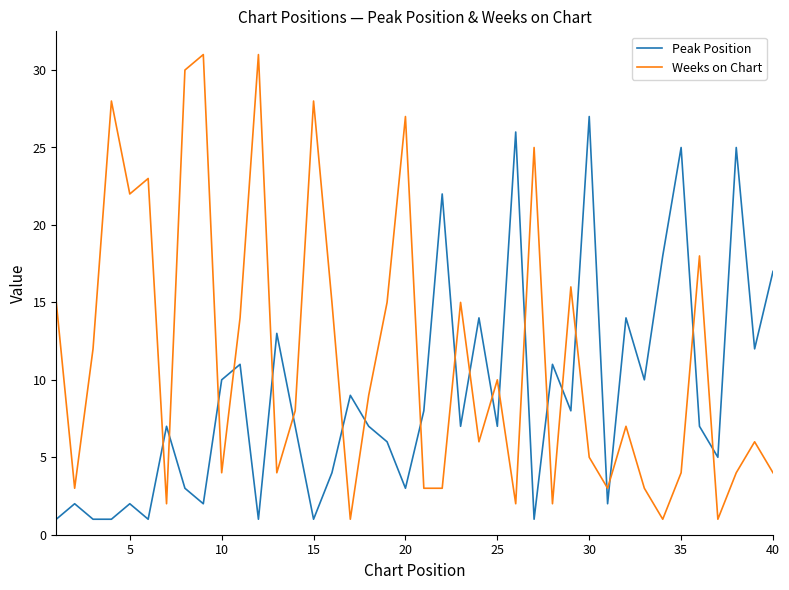

Which series has the largest total across all categories?

Weeks on Chart